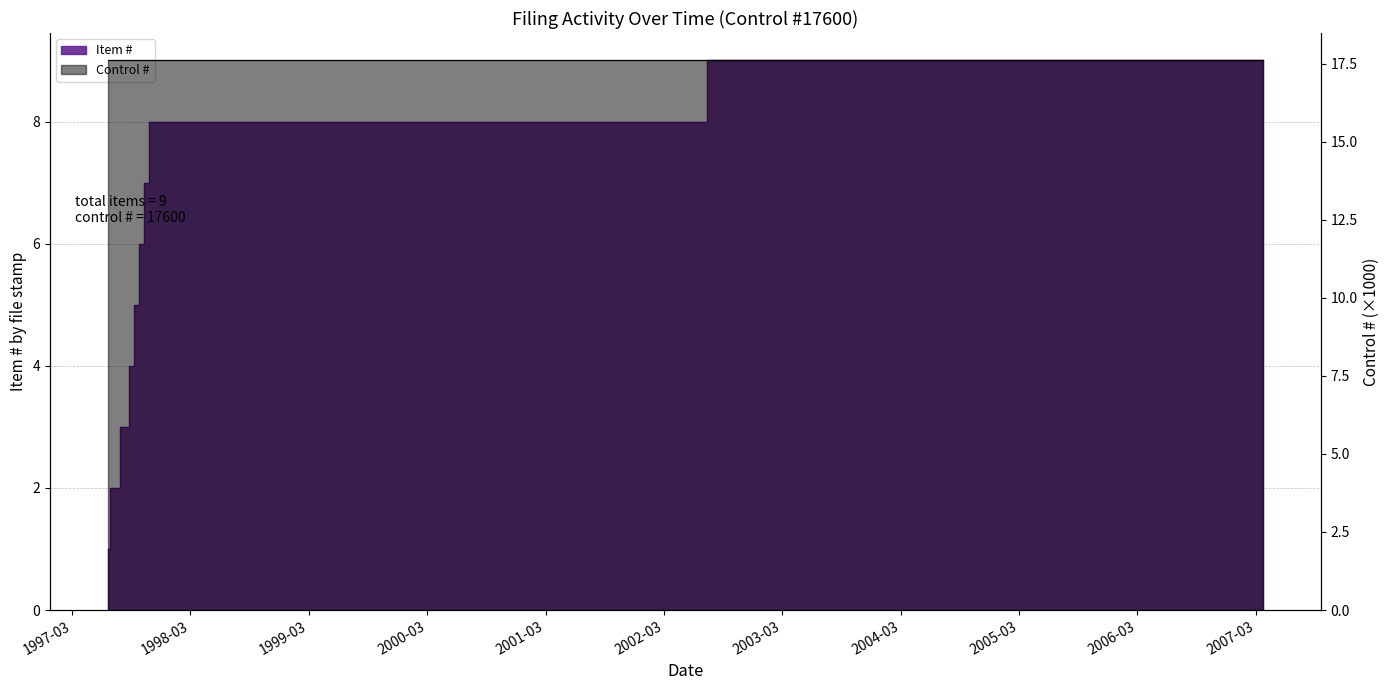

What is the smallest value displayed?

1